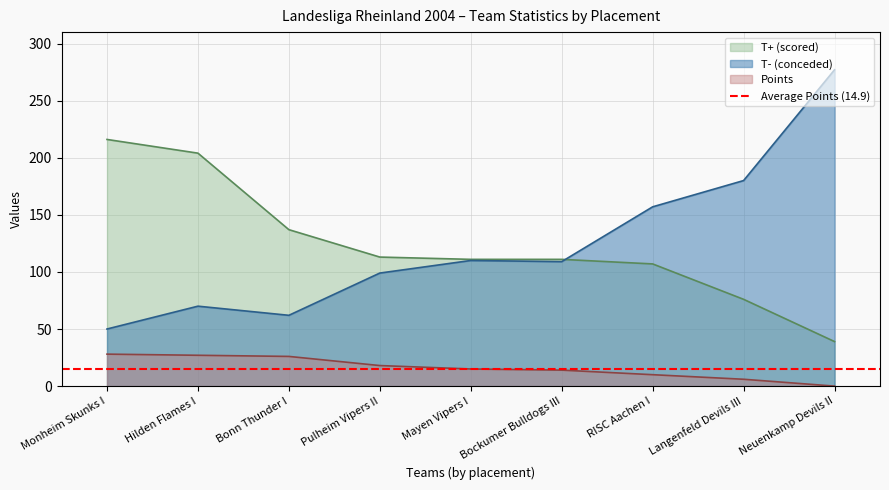

Which series has the widest spread of values?

T- (conceded)